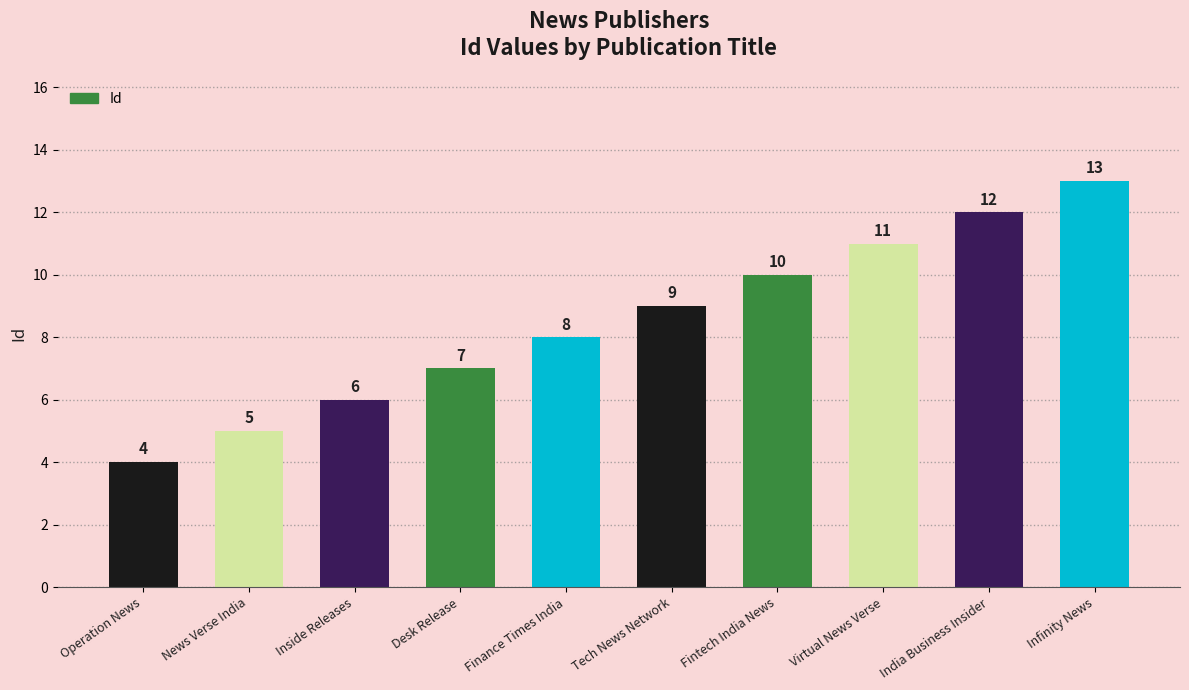

Rank the categories by value from highest to lowest.

Infinity News, India Business Insider, Virtual News Verse, Fintech India News, Tech News Network, Finance Times India, Desk Release, Inside Releases, News Verse India, Operation News